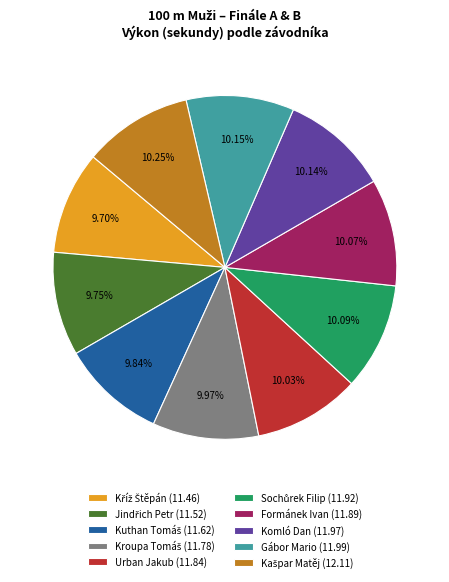

Is there a majority slice in this chart?

No